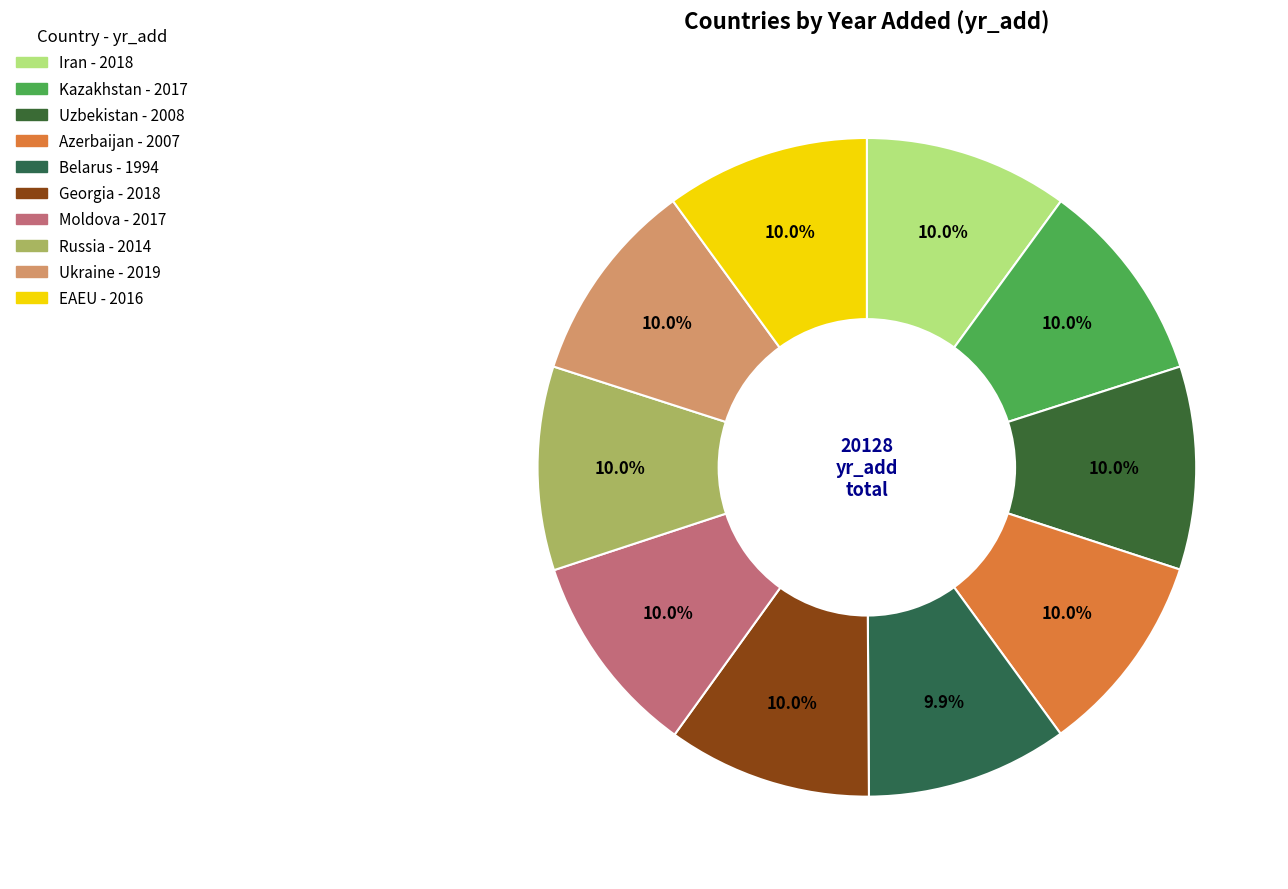

How many slices are in this pie chart?

10